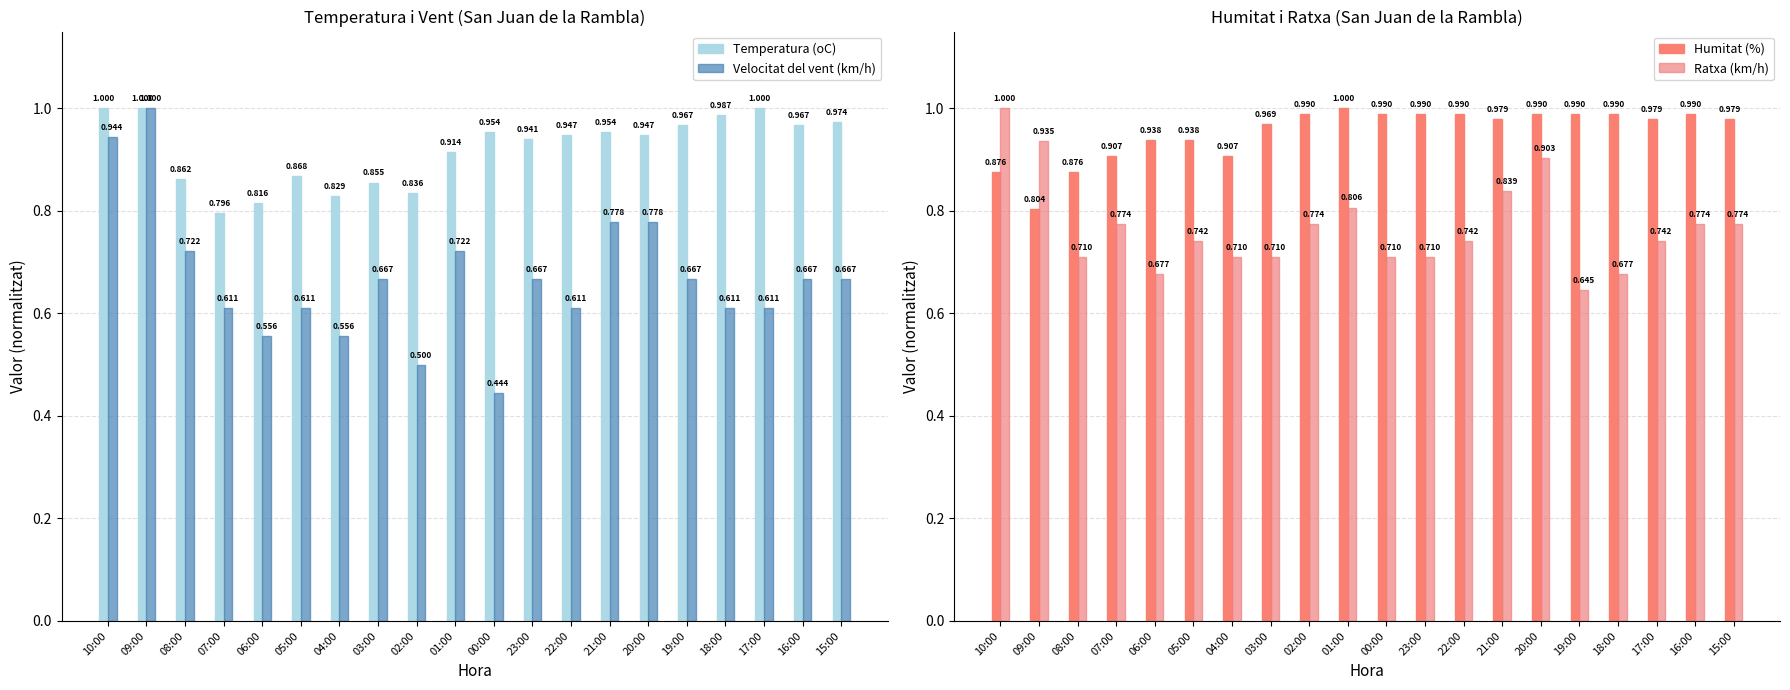

What is the label of the 11th bar from the right?

01:00